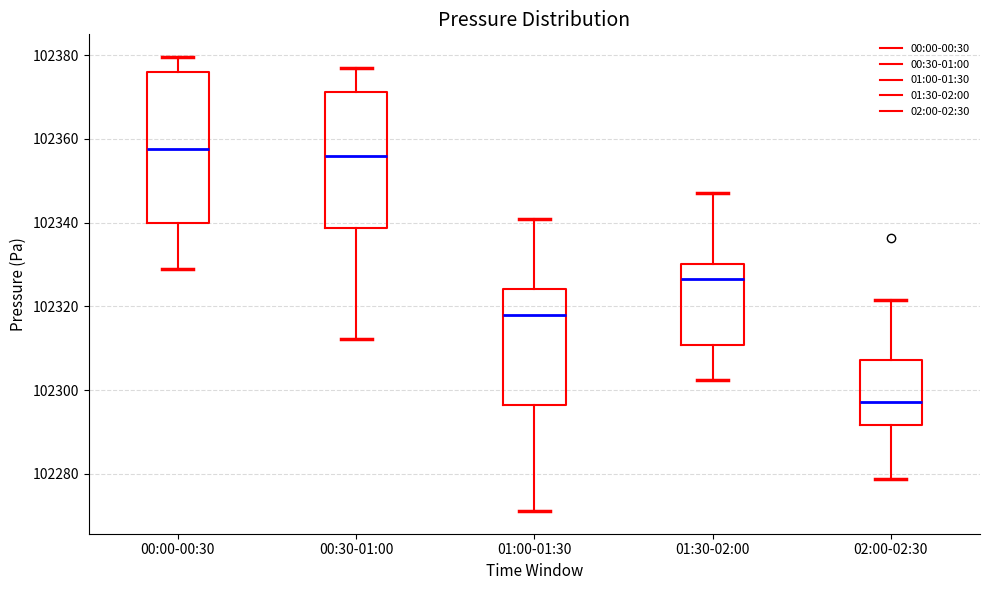

Comparing the boxes themselves (not the whiskers), which one is the tallest?

00:00-00:30